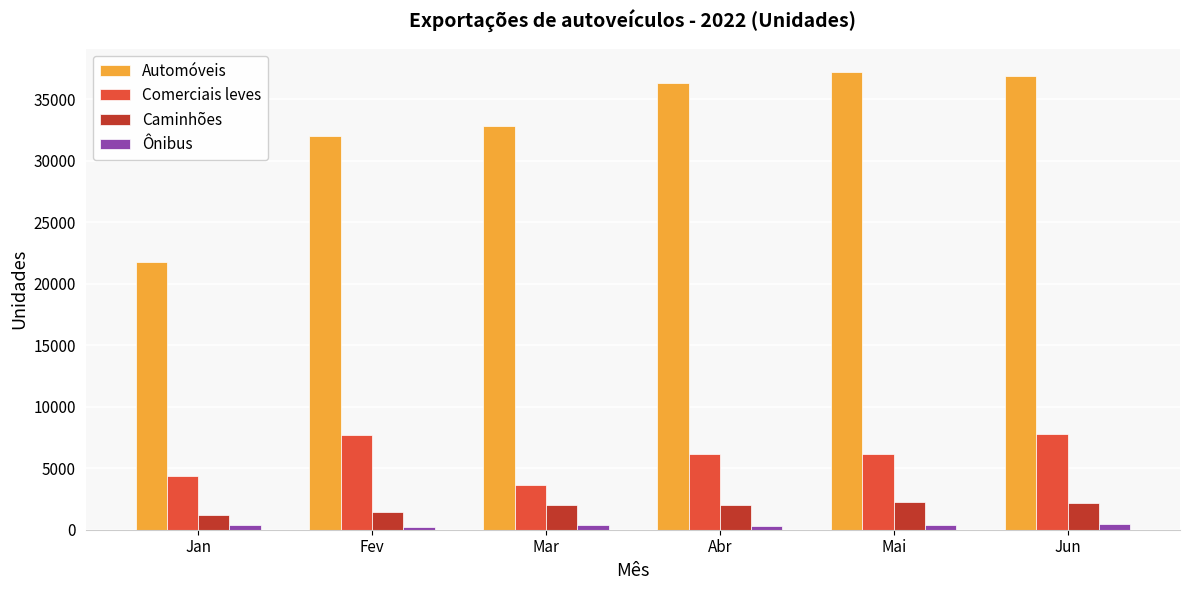

What value does the Automóveis series have at Fev?

32052